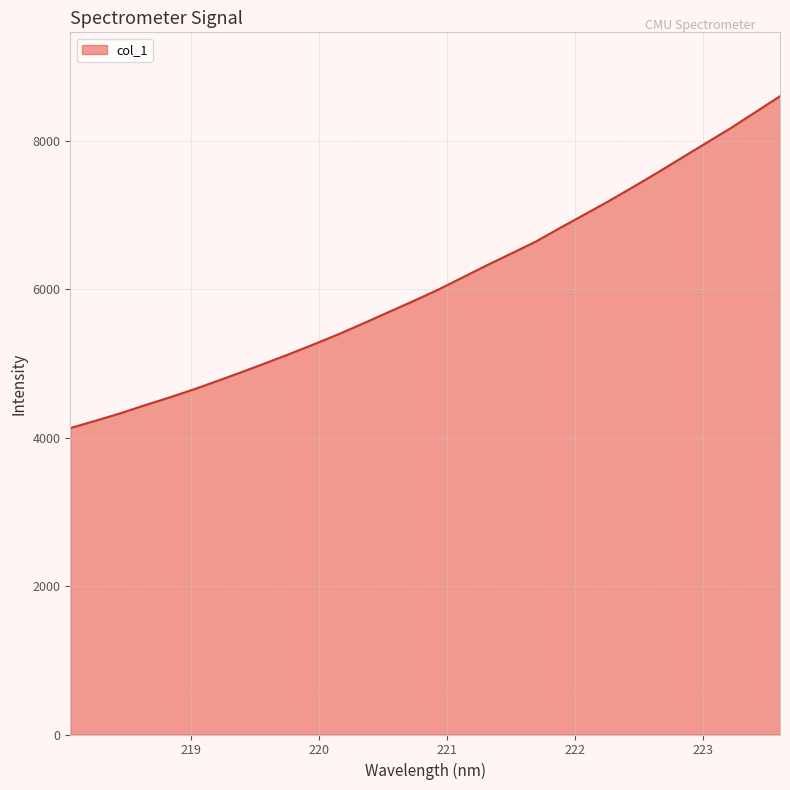

What is the difference between the maximum and minimum values?

4473.7